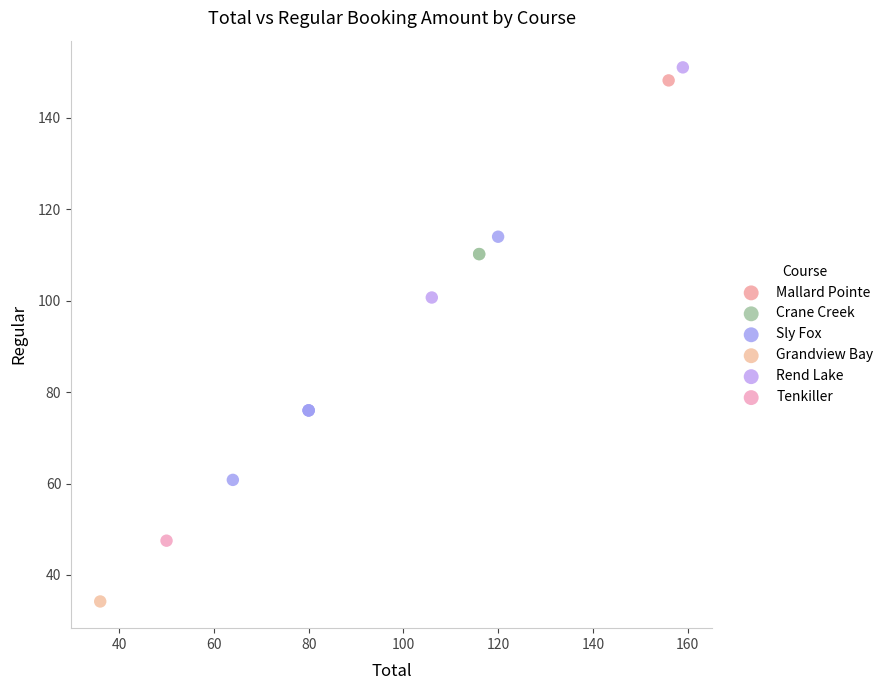

Which series contains the lowest Y value?

Grandview Bay